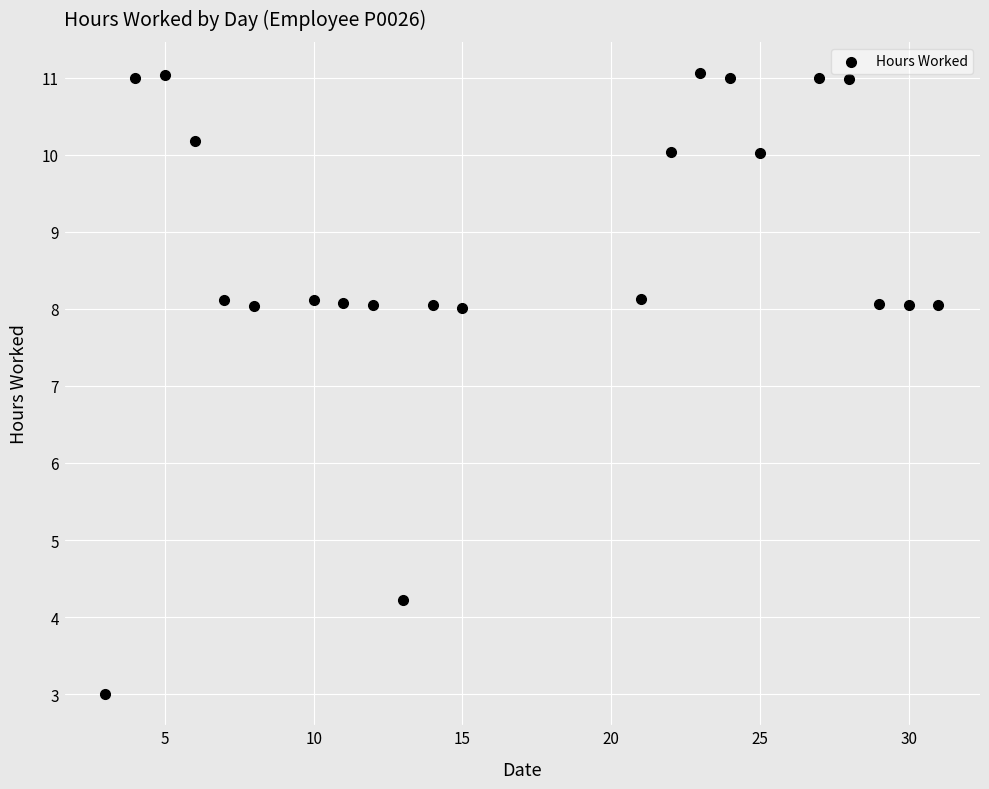

Count the number of points in this scatter plot.

22